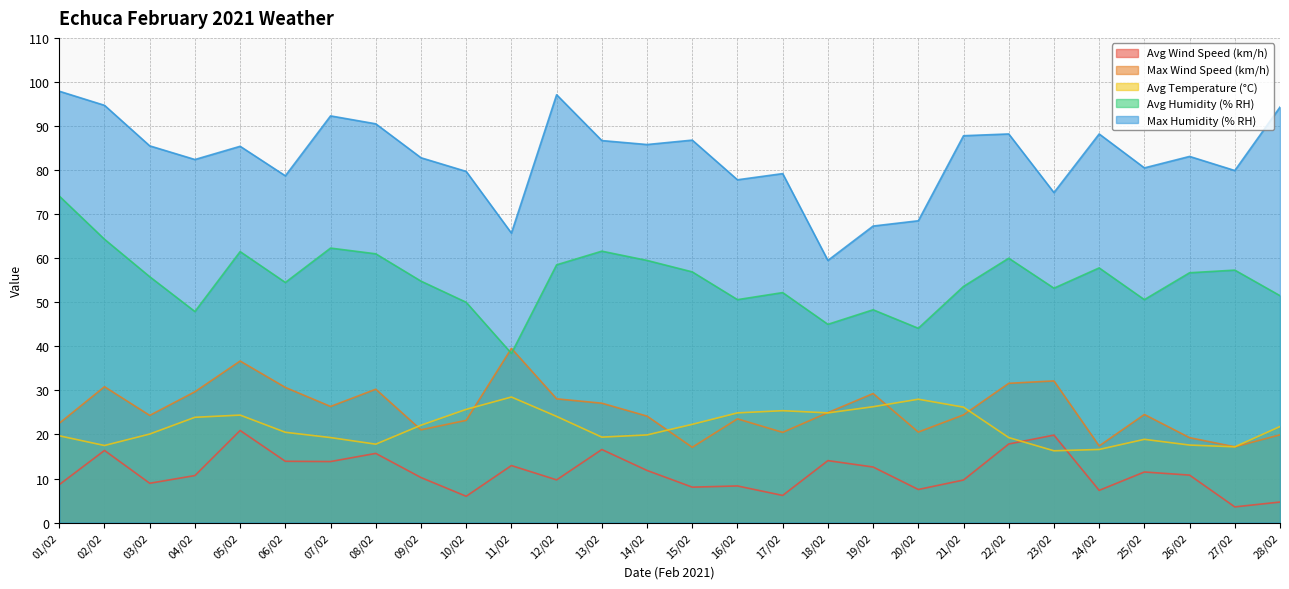

At which label does Max Humidity (% RH) first exceed 85?

01/02